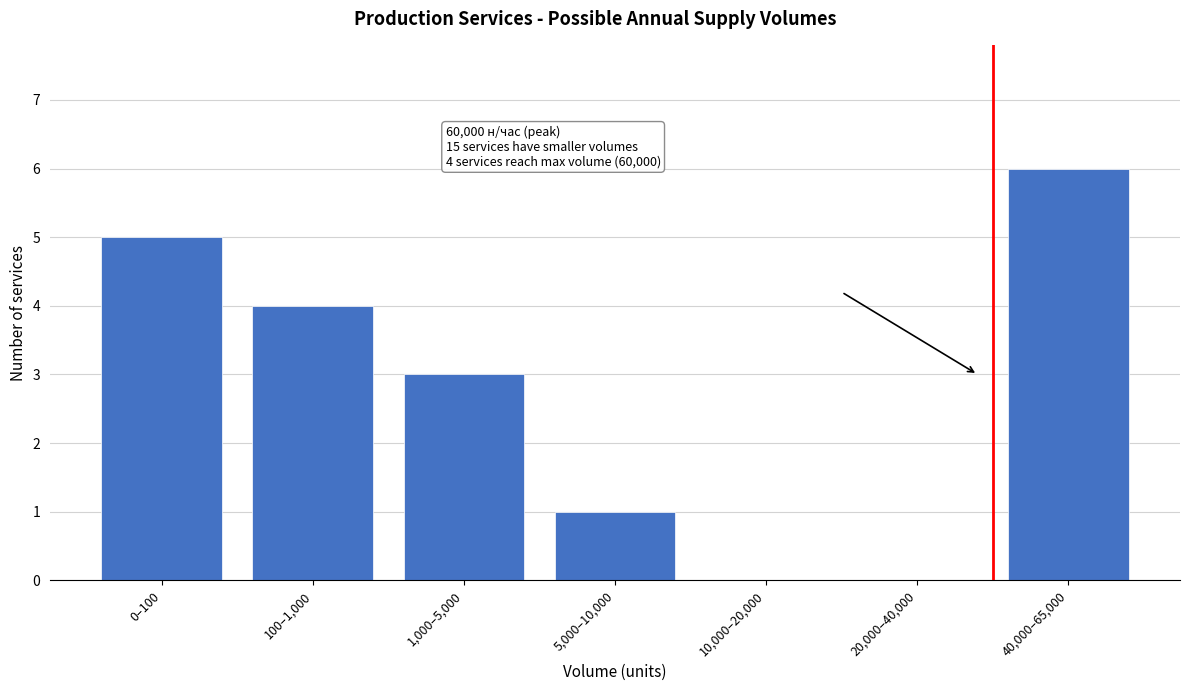

Reading left to right, list all the values displayed in this chart.

0–100=5	100–1,000=4	1,000–5,000=3	5,000–10,000=1	10,000–20,000=0	20,000–40,000=0	40,000–65,000=6